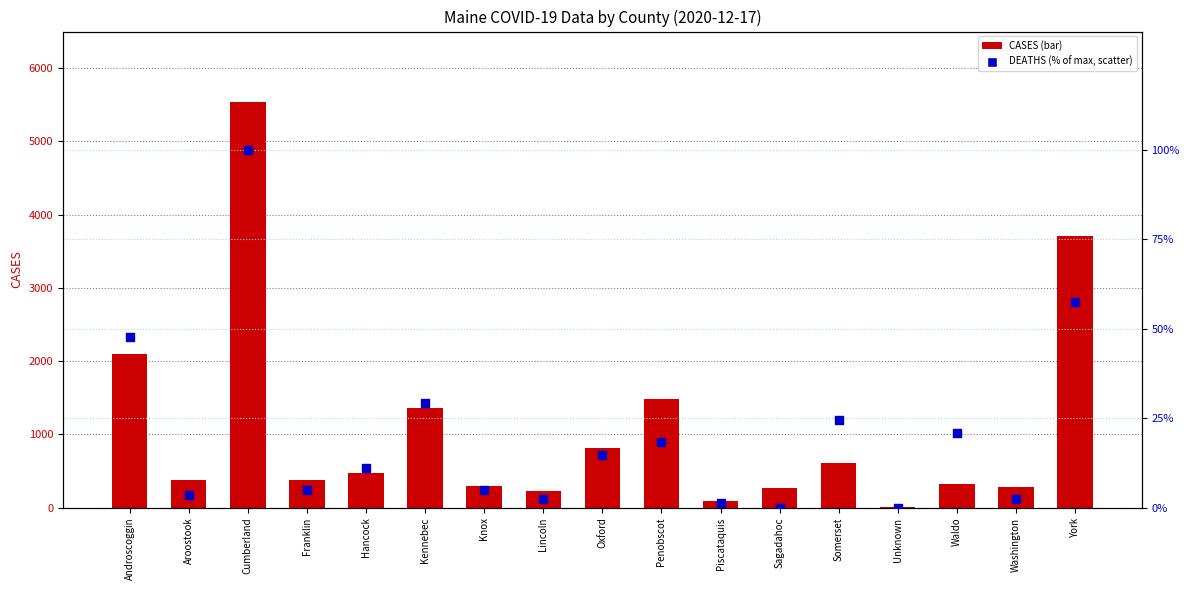

Is the value of DEATHS (% of max) at Cumberland greater than the value of CASES at Aroostook?

No